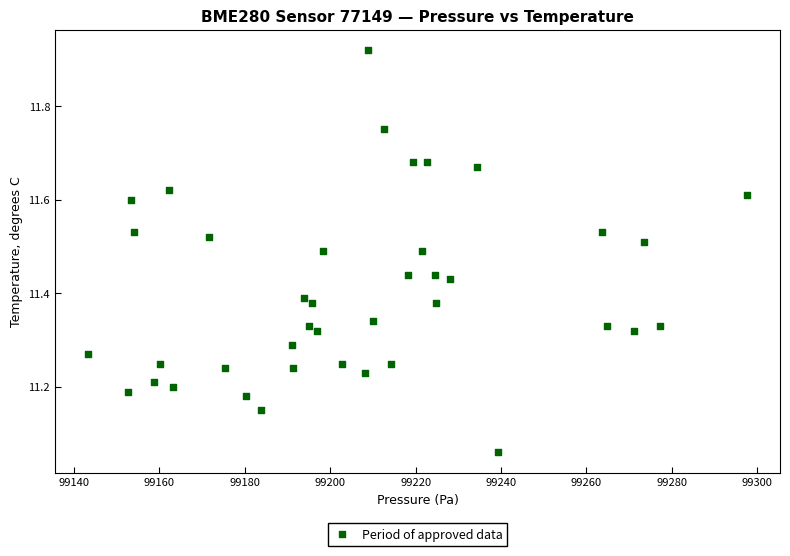

What is the range of Y values (max minus min)?

0.9